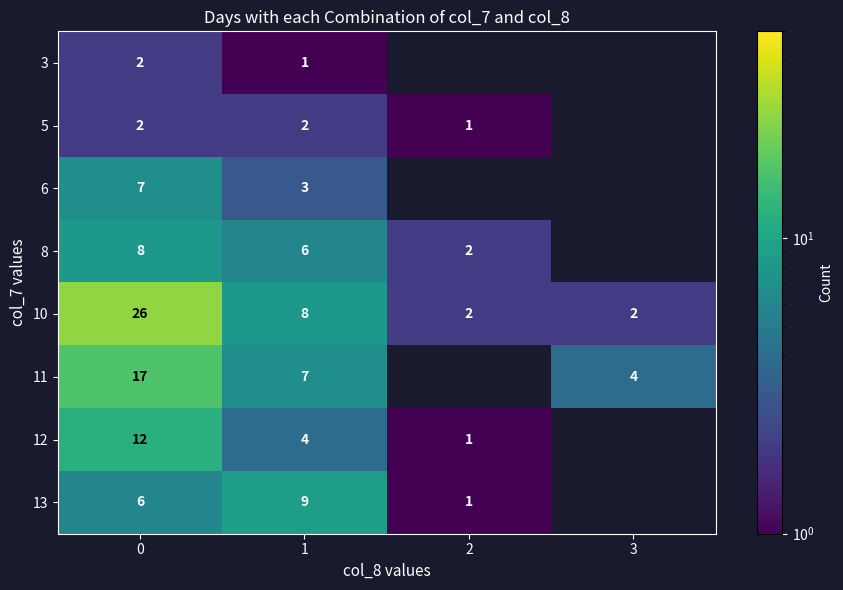

True or false: 3 has a value of 2 at 1.

False